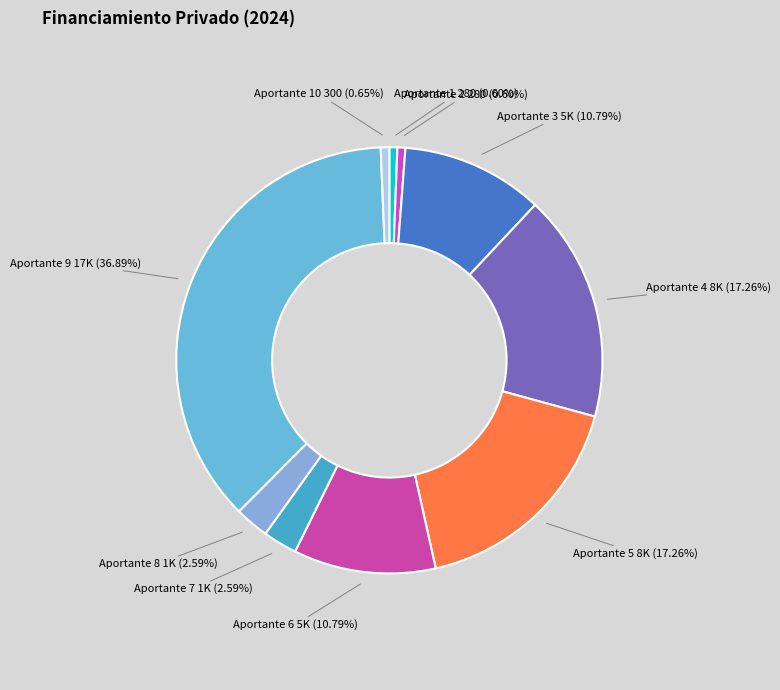

What is the largest slice in the pie chart?

Aportante 9 17K (36.89%)